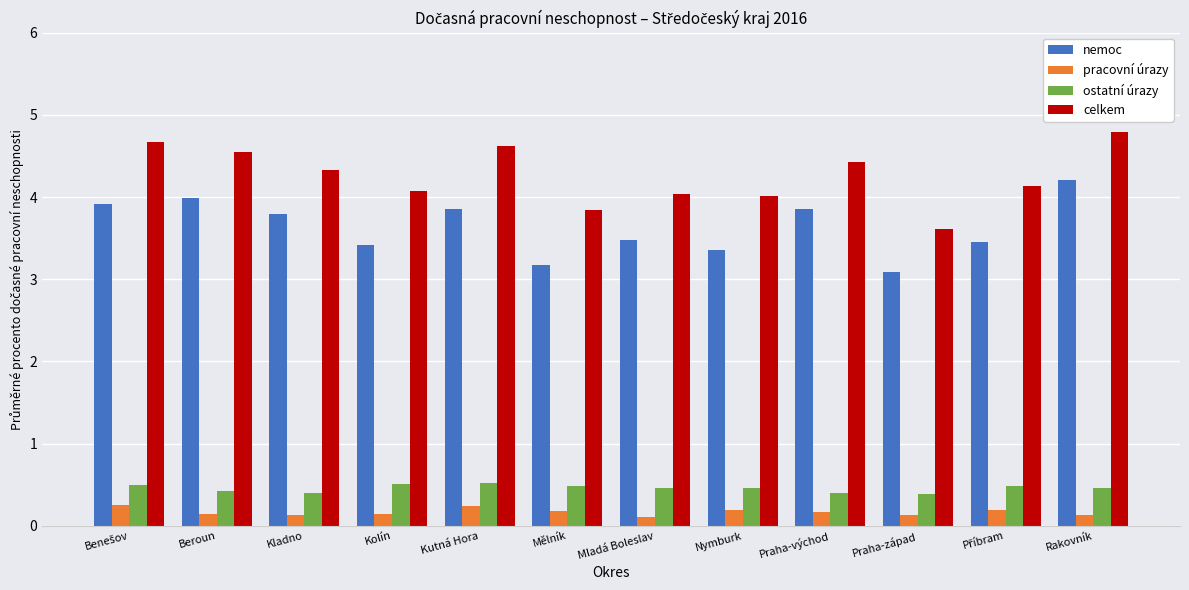

Read the pracovní úrazy value at Beroun.

0.1